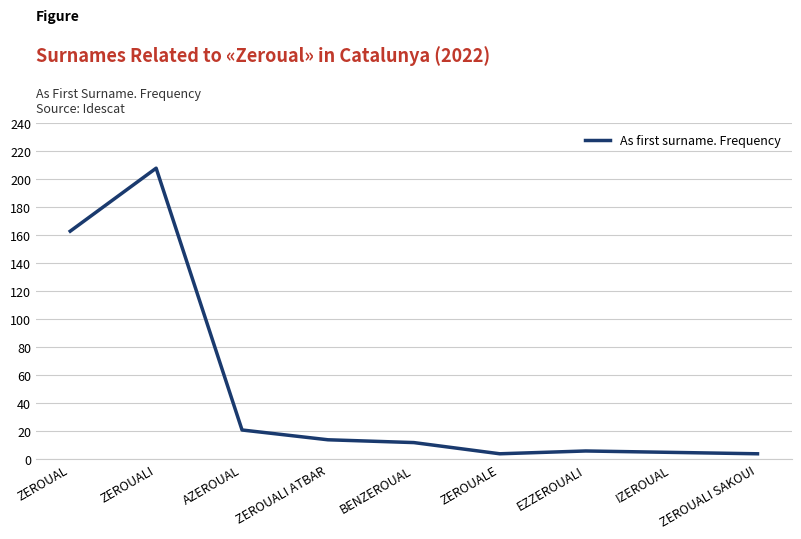

How many values are below 12?

4